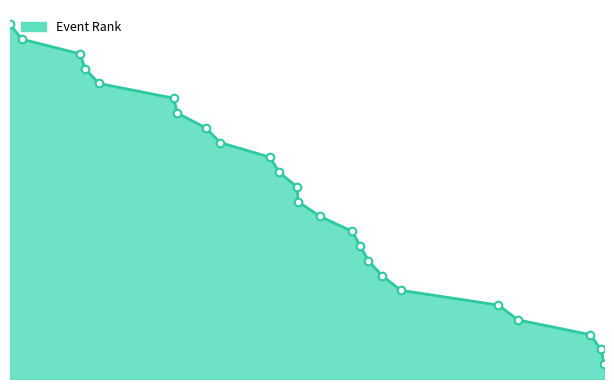

Which has a higher value, 1061 or 2075?

2075